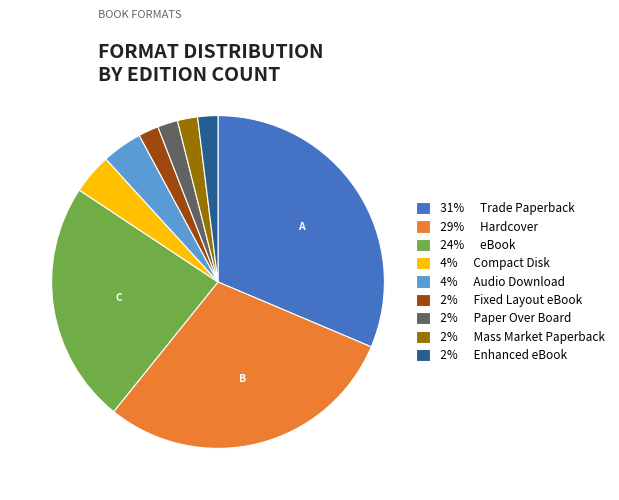

True or false: 4% Compact Disk accounts for 4% of the total.

True